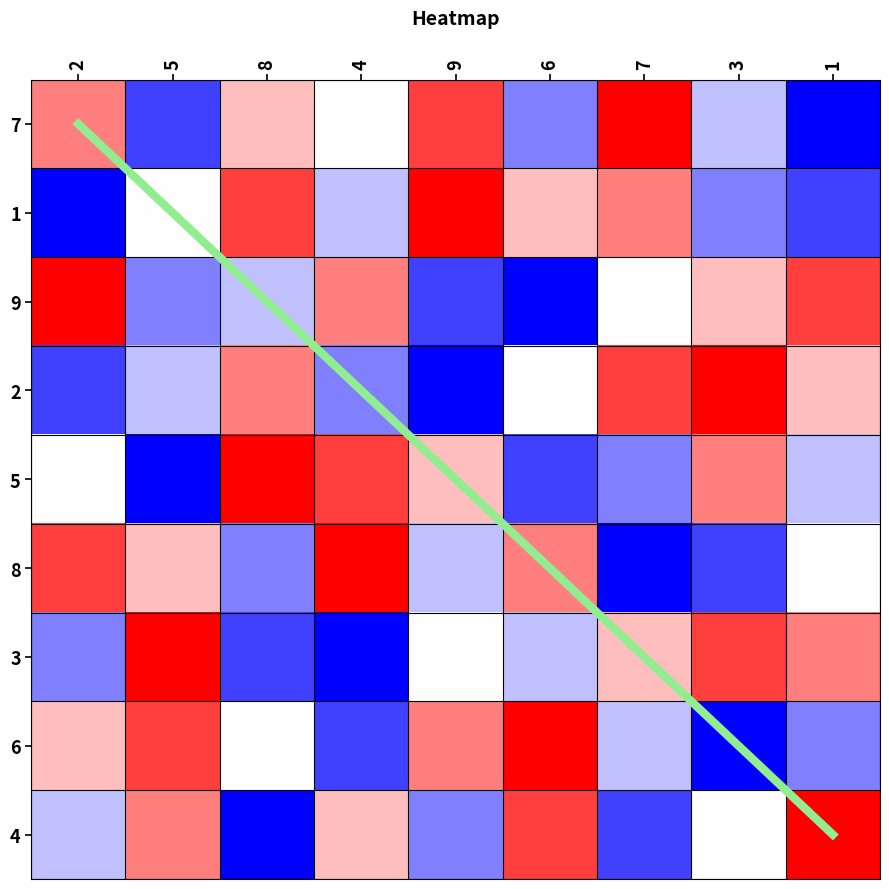

Where is 1 nearest to the value 5?

5